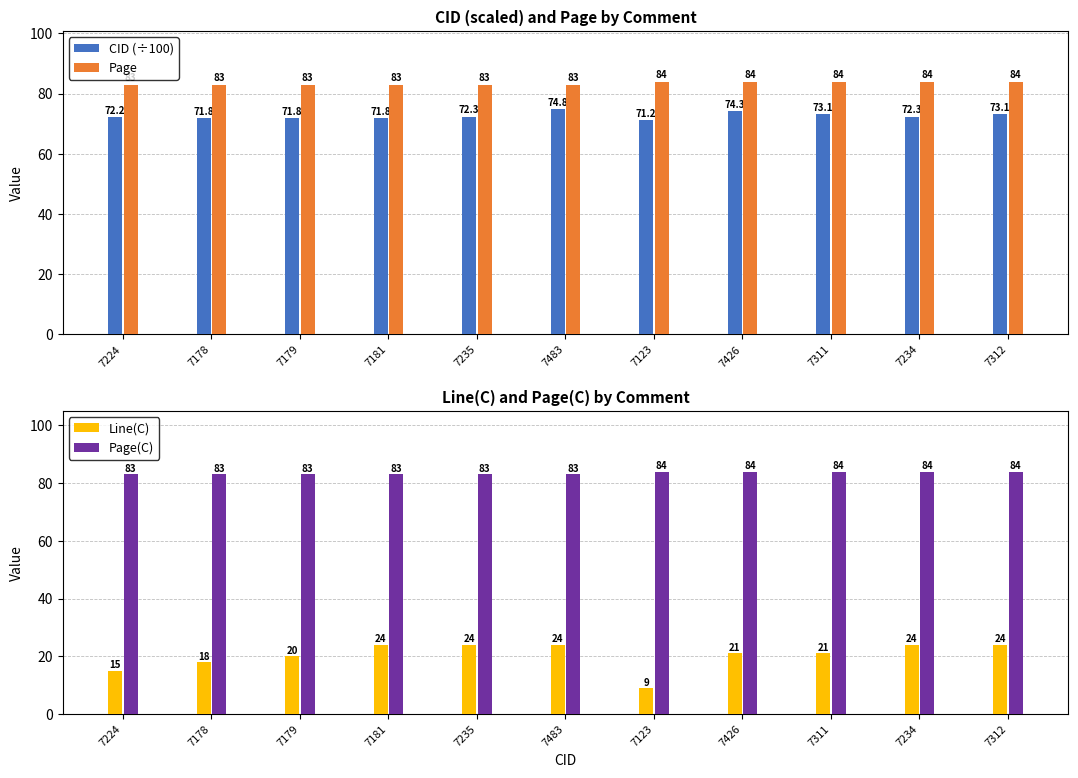

True or false: Page has a value of 119.8 at 7235.

False